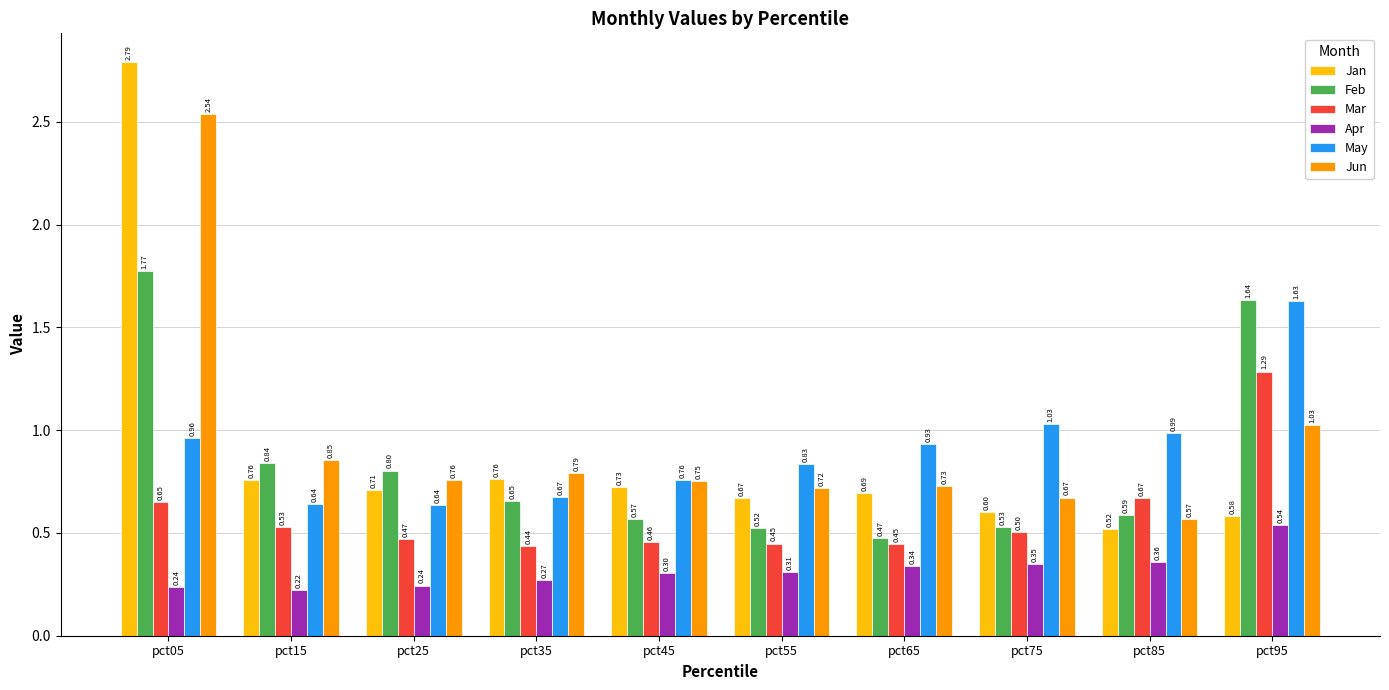

Which series has the largest total across all categories?

Jun